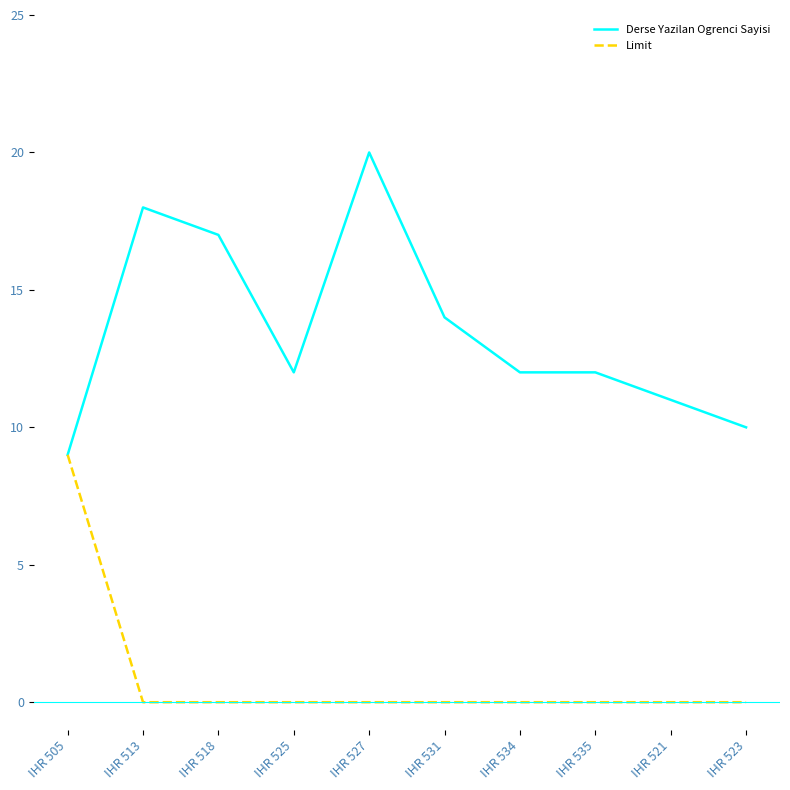

Reading right to left, transcribe all the data shown in this chart.

Derse Yazilan Ogrenci Sayisi: 10	11	12	12	14	20	12	17	18	9
Limit: 0	0	0	0	0	0	0	0	0	9